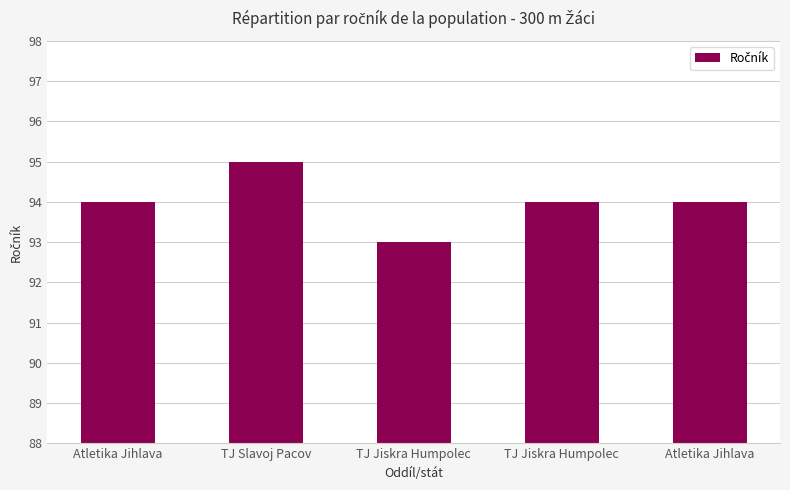

Reading left to right, transcribe all the data shown in this chart.

94	95	93	94	94